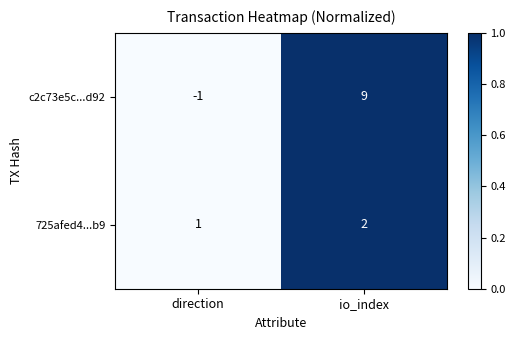

What is the difference between the c2c73e5c...d92 values at io_index and direction?

10